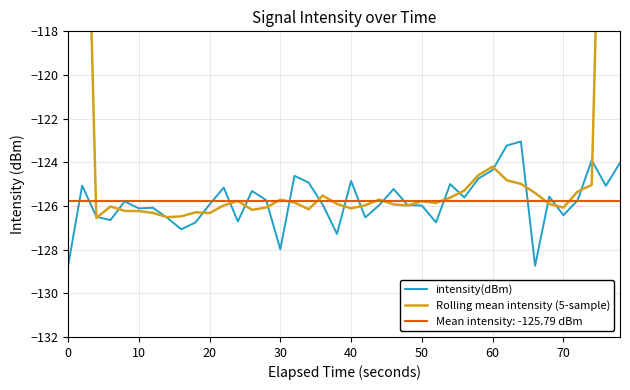

Which series has the largest total across all categories?

Rolling mean intensity (5-sample)